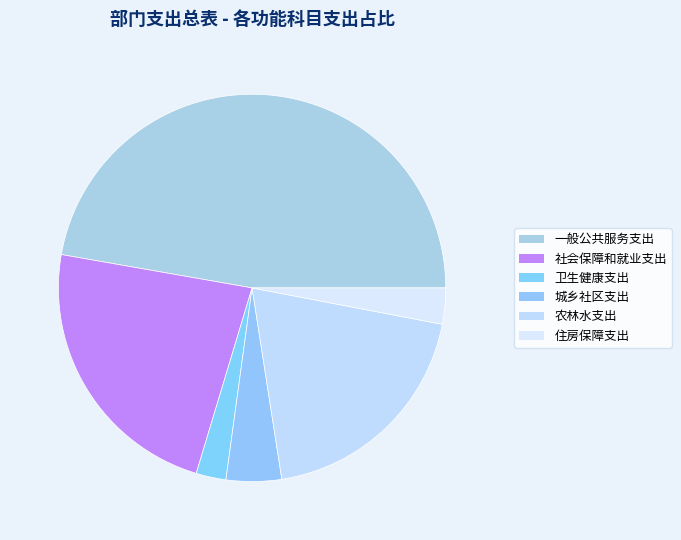

Is it true that 住房保障支出 is 3% of the pie?

True